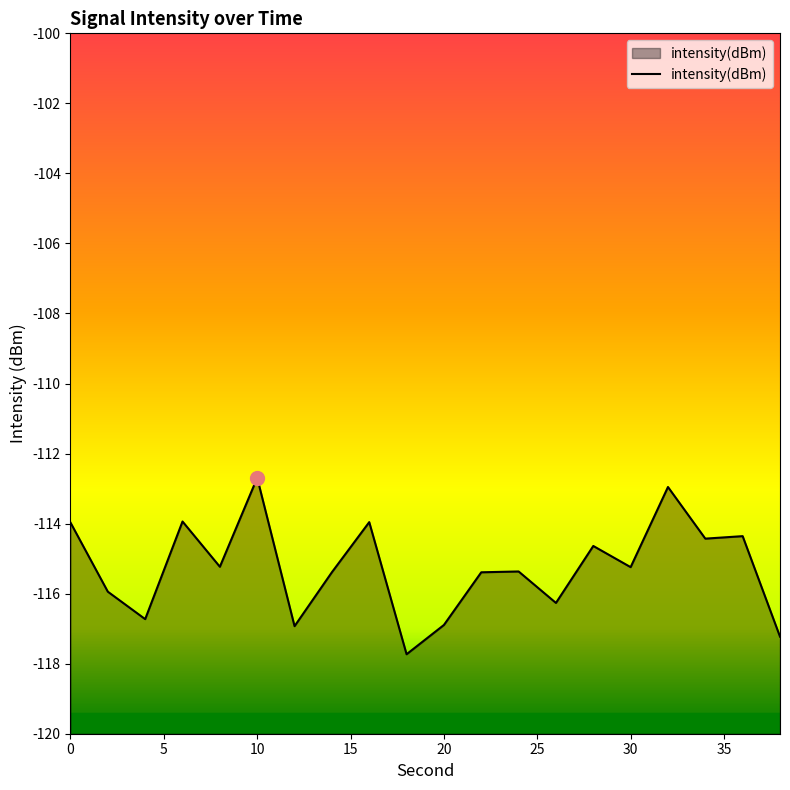

Which label corresponds to the largest value in the chart?

10